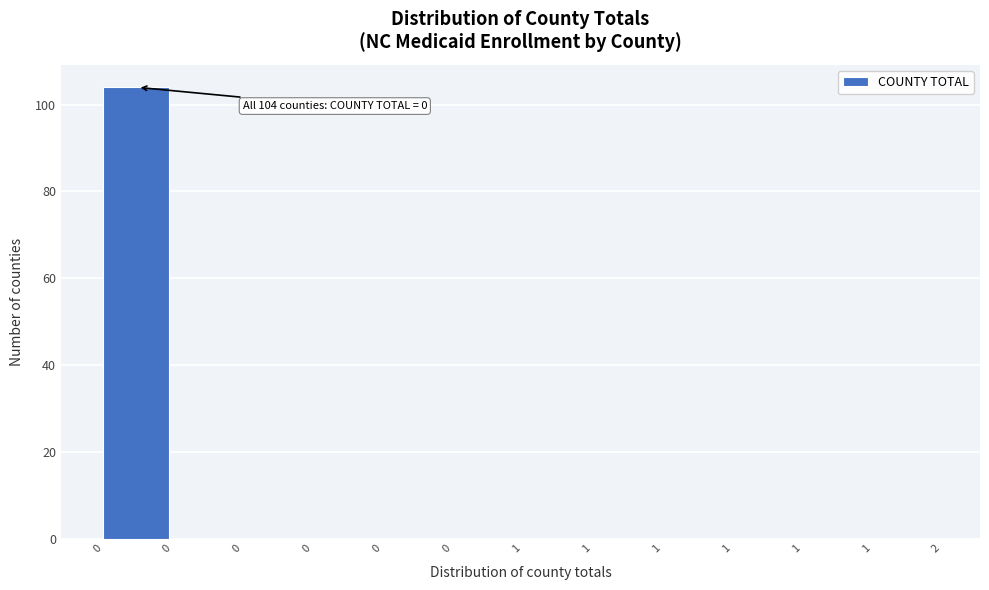

Count the number of categories in the chart.

12